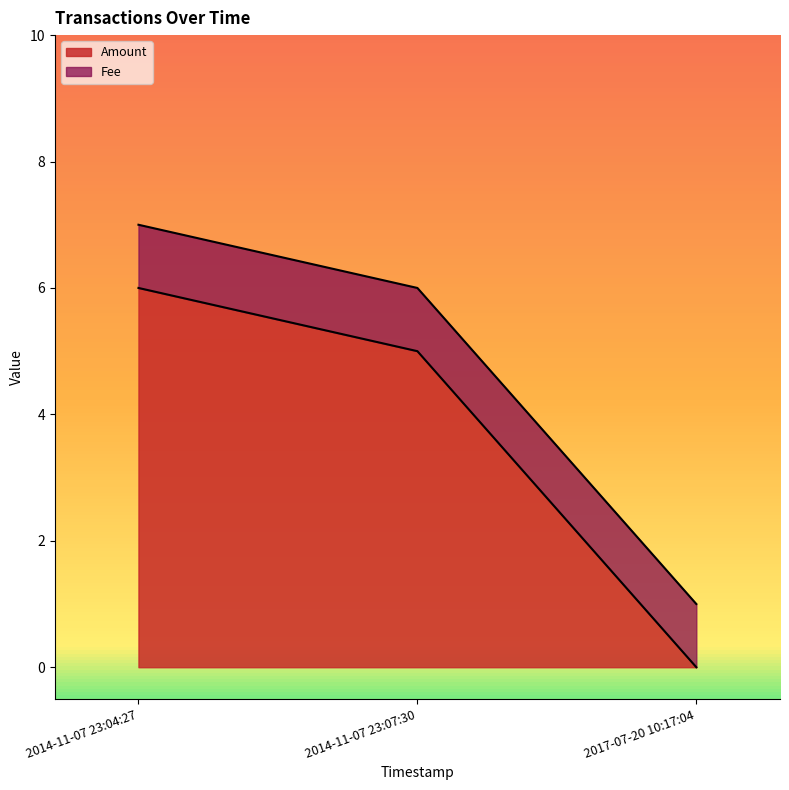

At how many categories does at least one series exceed 5?

1